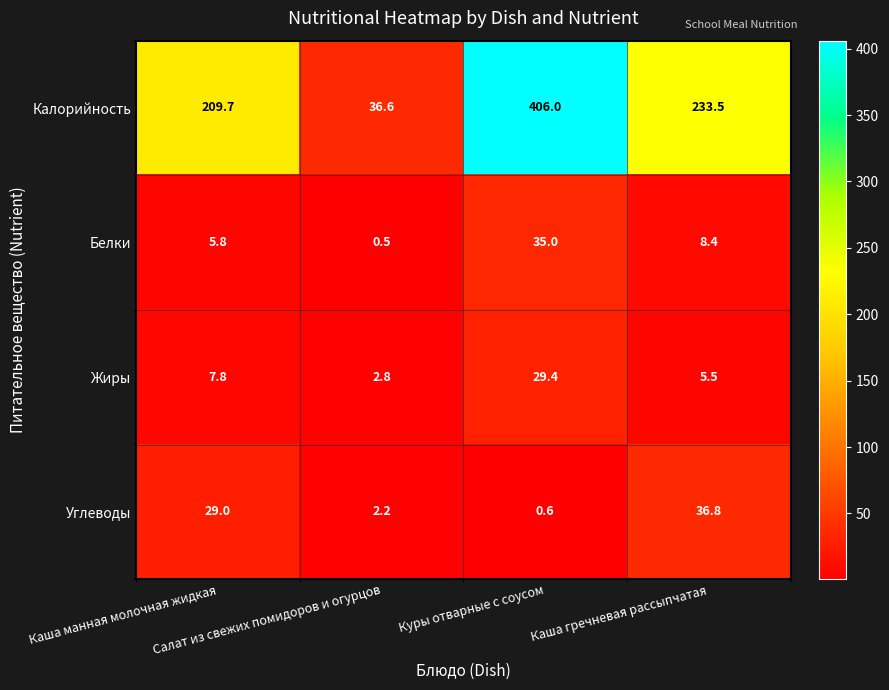

Between Каша манная молочная жидкая and Салат из свежих помидоров и огурцов, which series saw the biggest shift?

Калорийность